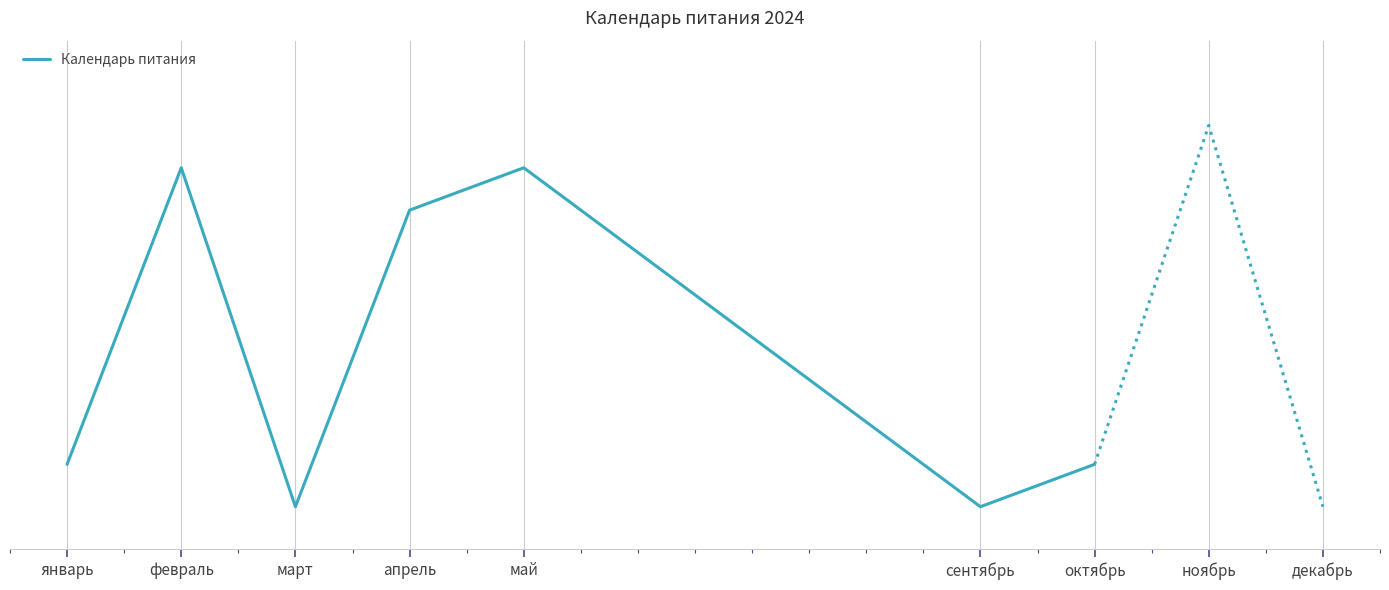

Rank the categories by value from lowest to highest.

март, сентябрь, январь, октябрь, апрель, февраль, май